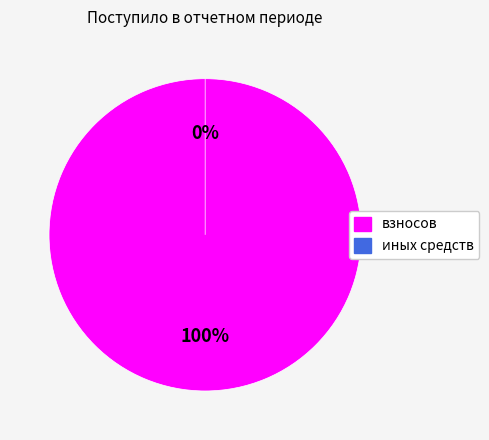

Which category accounts for the majority?

взносов